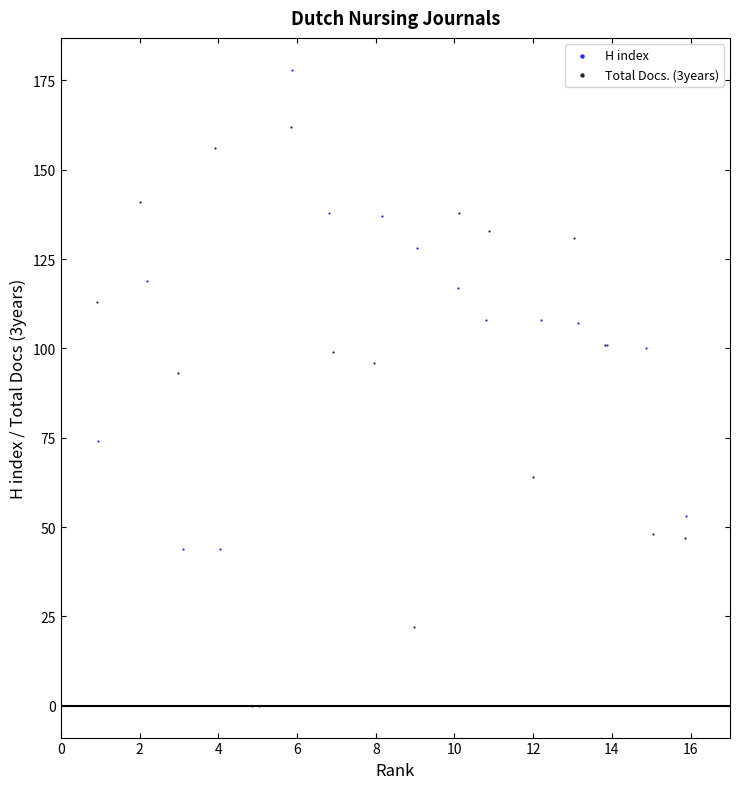

What are all the series names shown in the legend?

H index, Total Docs. (3years)